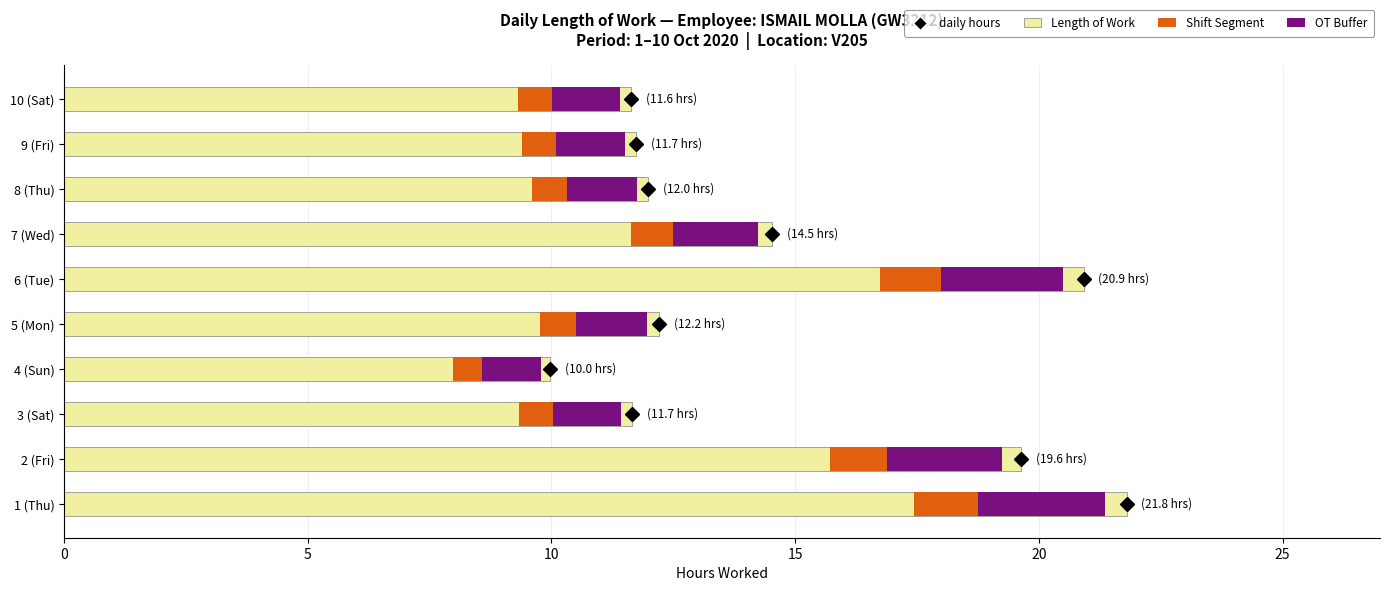

Rank the series by their maximum value, from lowest to highest.

Shift Segment, Overtime Buffer, Length of Work (hrs)